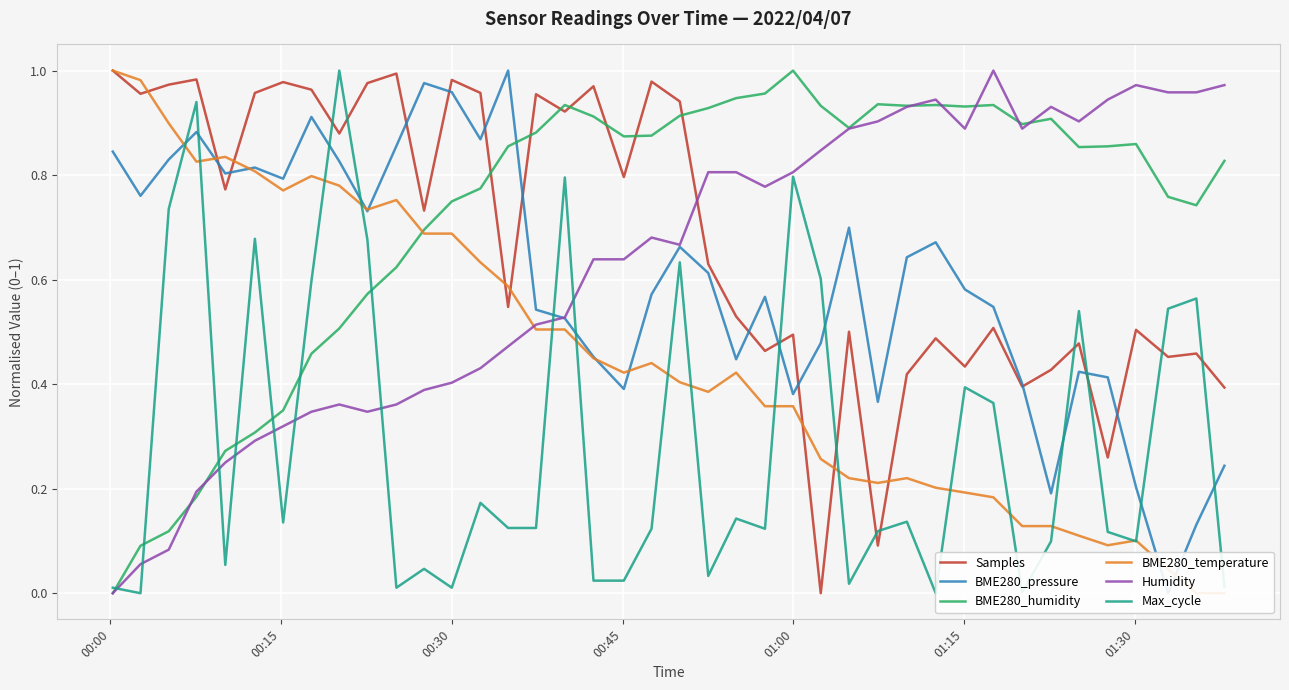

How many times do Humidity and Samples cross each other?

1